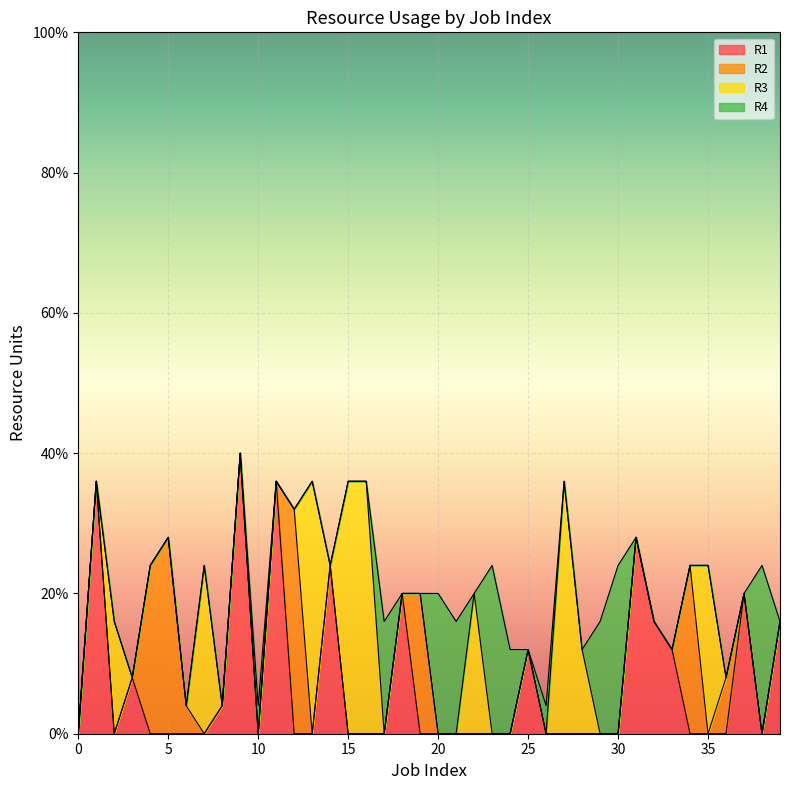

Which label corresponds to the largest value in the chart?

9